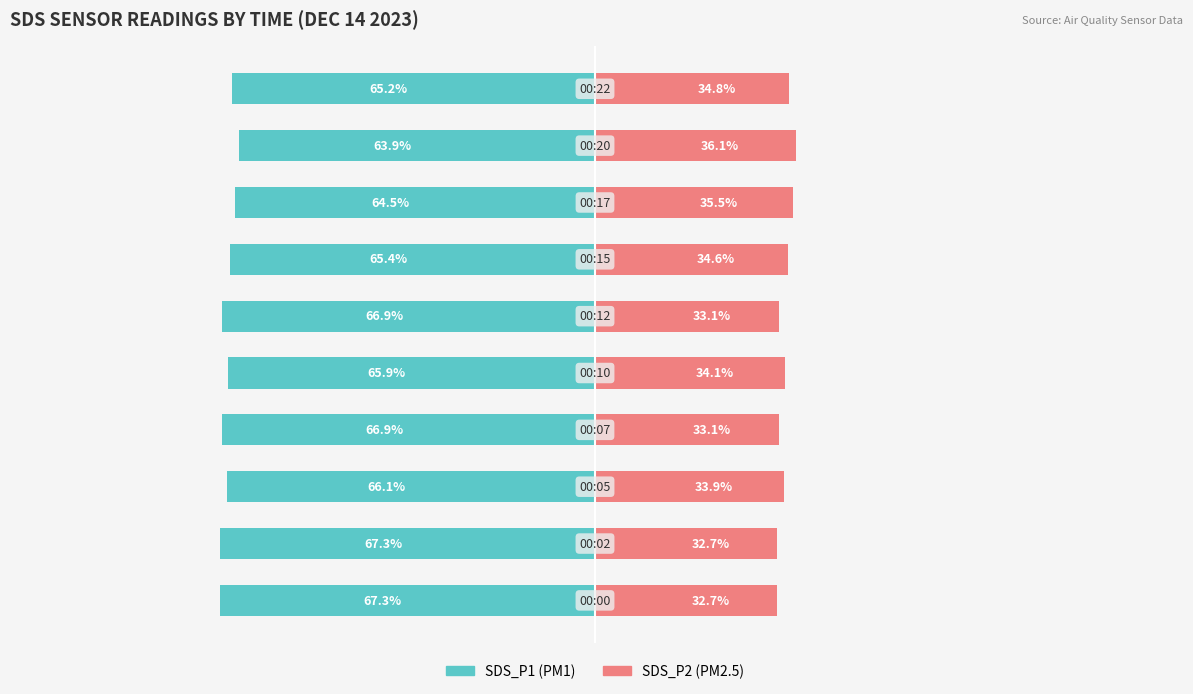

Which series has the widest spread of values?

SDS_P2